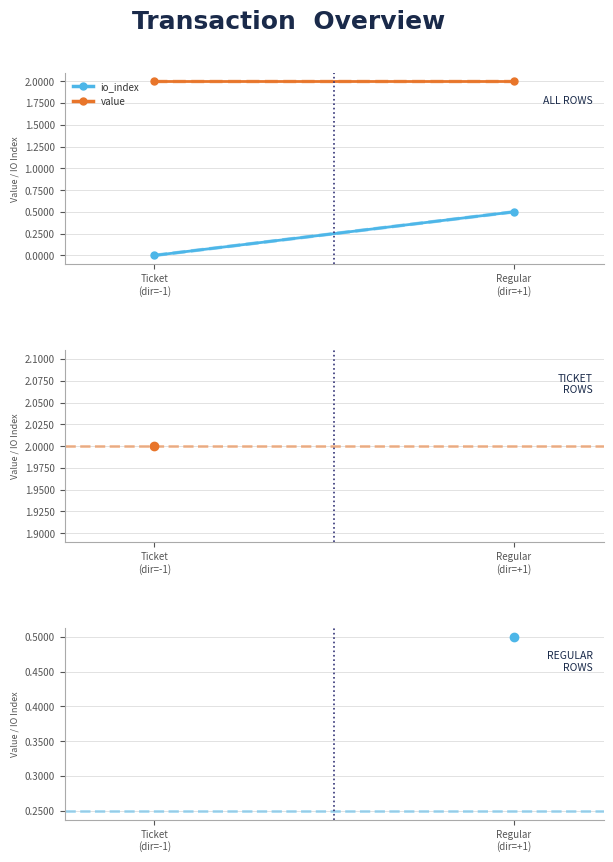

What is the sum of all value values?

4.0